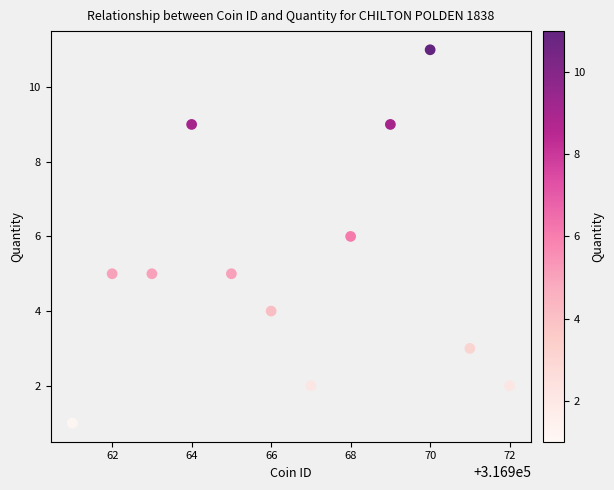

What is the range of X values (max minus min)?

11